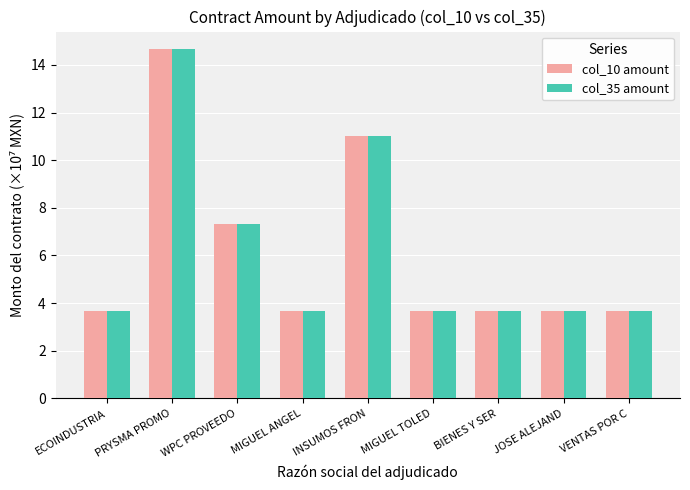

Reading right to left, what are all the values shown in this chart?

col_10 amount: VENTAS POR C=3.7	JOSE ALEJAND=3.7	BIENES Y SER=3.7	MIGUEL TOLED=3.7	INSUMOS FRON=11.0	MIGUEL ANGEL=3.7	WPC PROVEEDO=7.3	PRYSMA PROMO=14.7	ECOINDUSTRIA=3.7
col_35 amount: VENTAS POR C=3.7	JOSE ALEJAND=3.7	BIENES Y SER=3.7	MIGUEL TOLED=3.7	INSUMOS FRON=11.0	MIGUEL ANGEL=3.7	WPC PROVEEDO=7.3	PRYSMA PROMO=14.7	ECOINDUSTRIA=3.7